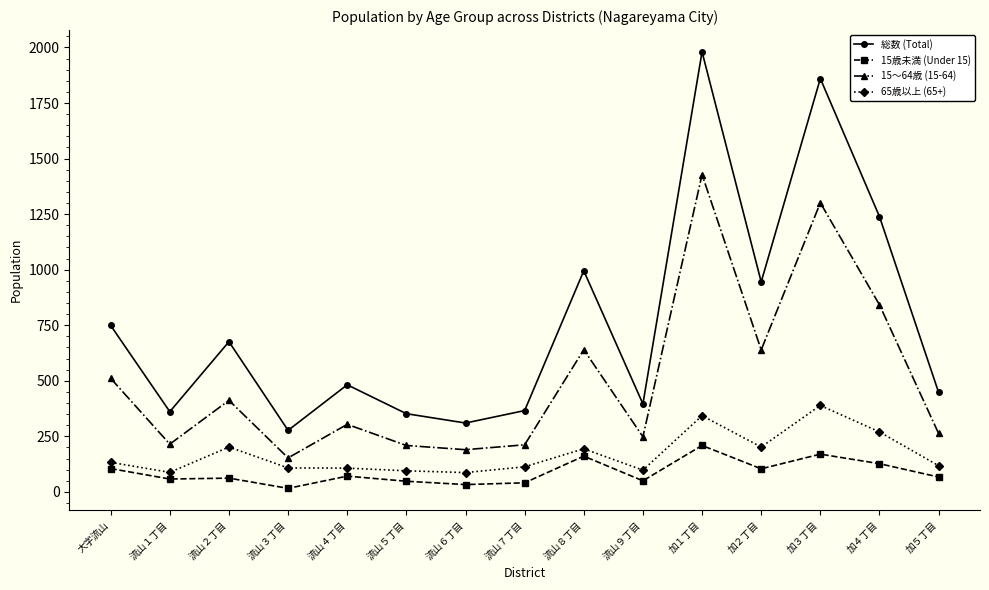

True or false: 65歳以上 (65+) and 15～64歳 (15-64) cross at least once.

False